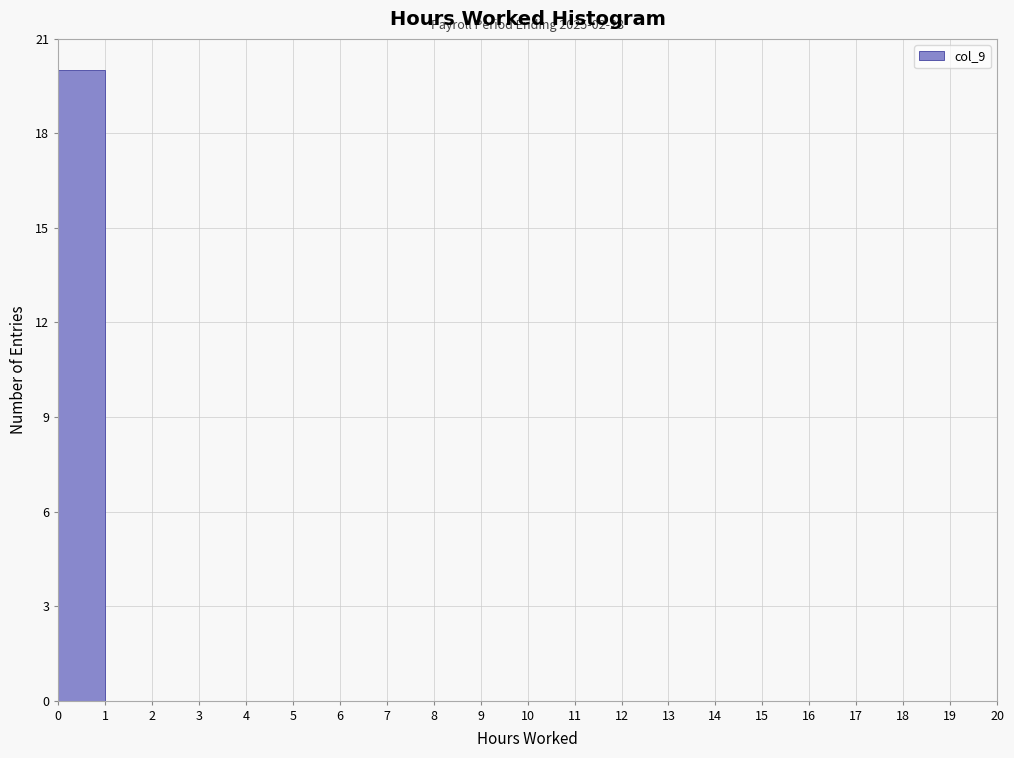

Over which range of the x-axis is the bar tallest?

0 to 1